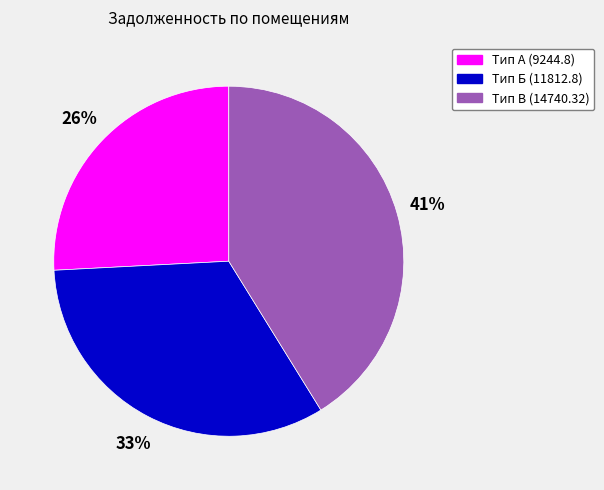

Is there a majority slice in this chart?

No